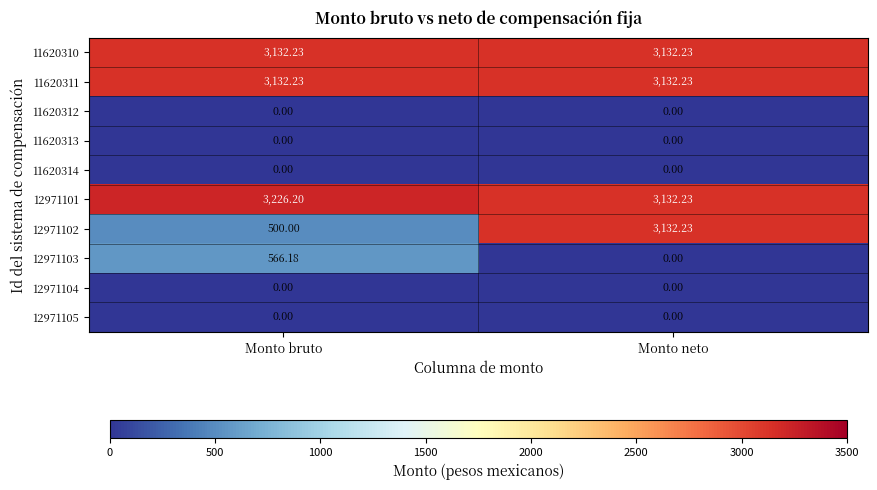

At which category is the sum across all series the highest?

Monto neto